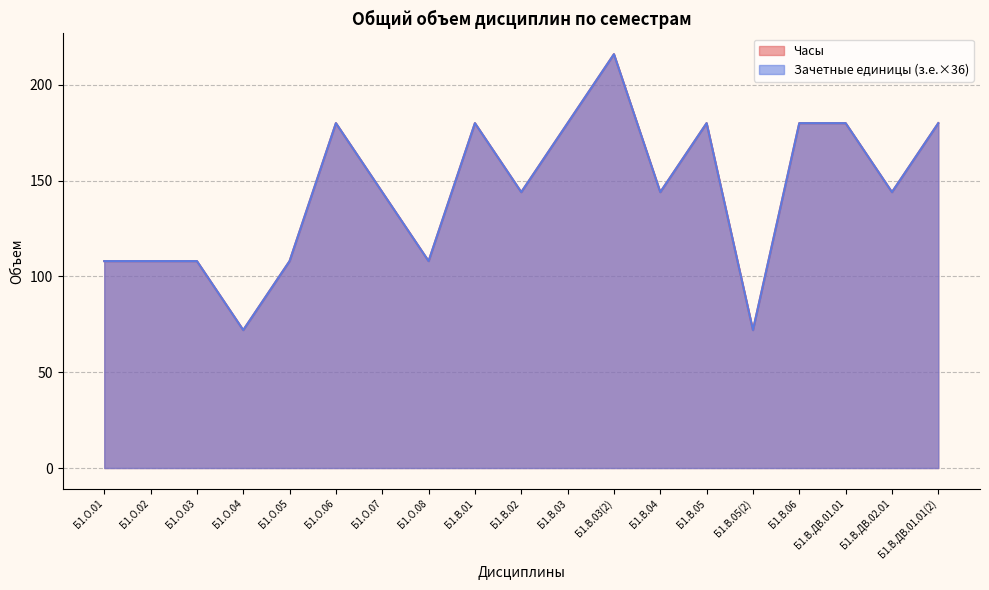

Does the chart have visible grid lines?

Yes